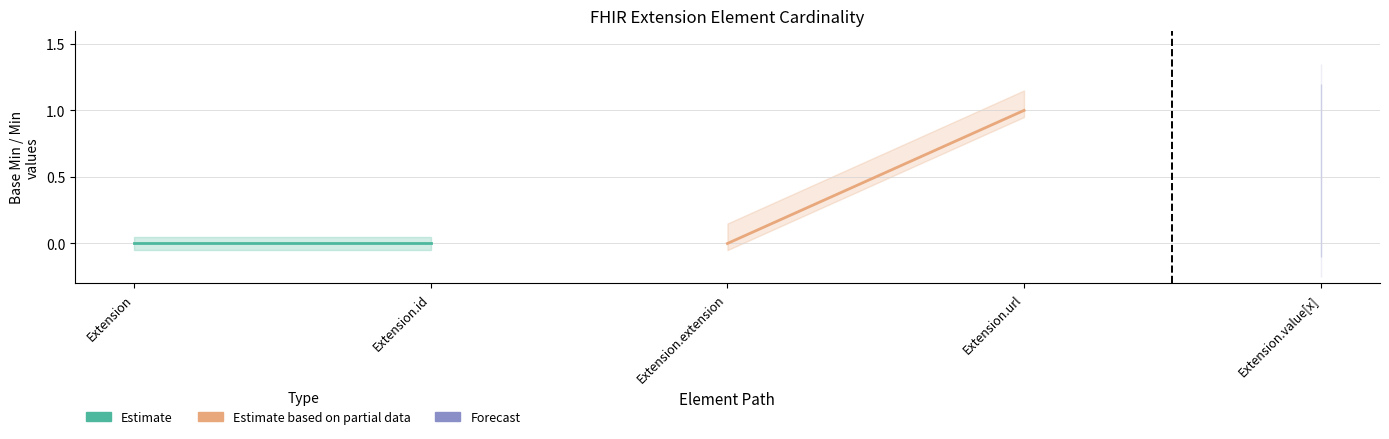

What are all the series names shown in the legend?

Estimate, Estimate based on partial data, Forecast